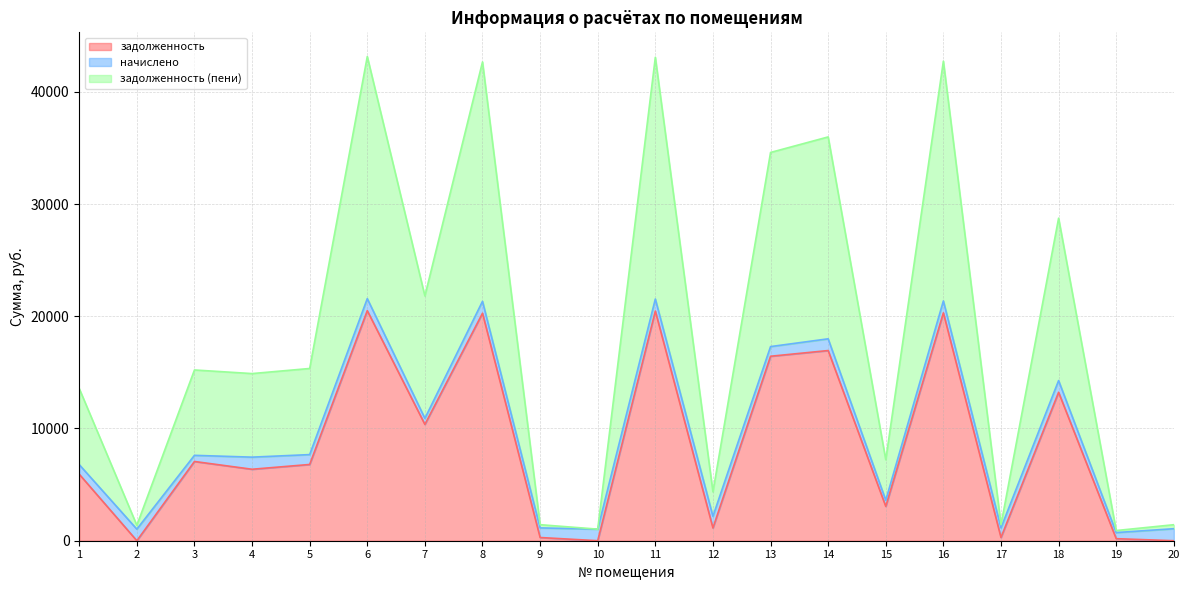

How many values in the задолженность series exceed 6794?

10